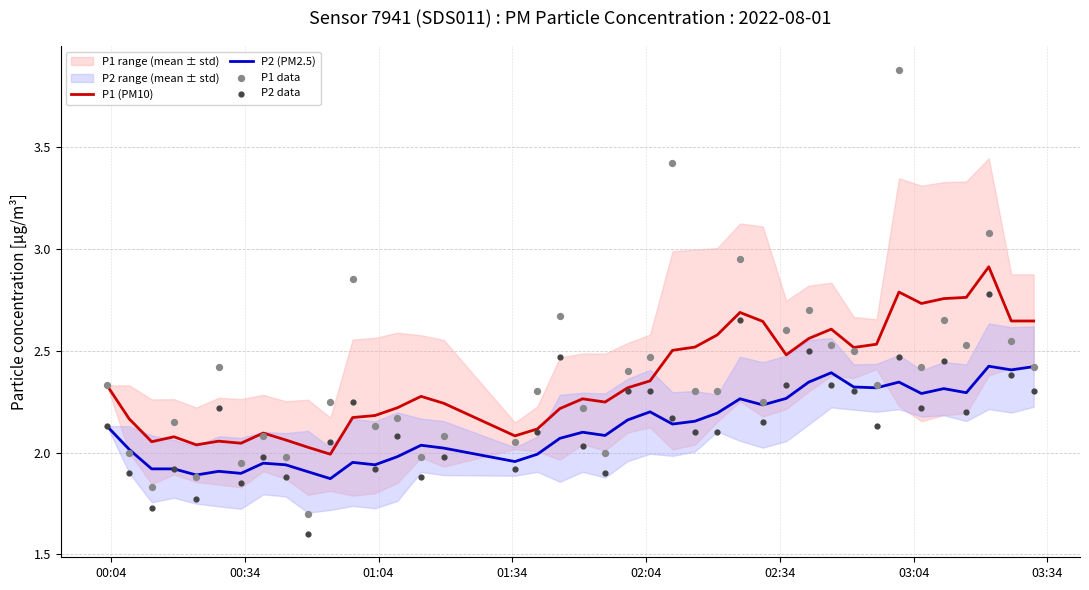

Which series contains the highest Y value?

P1 data